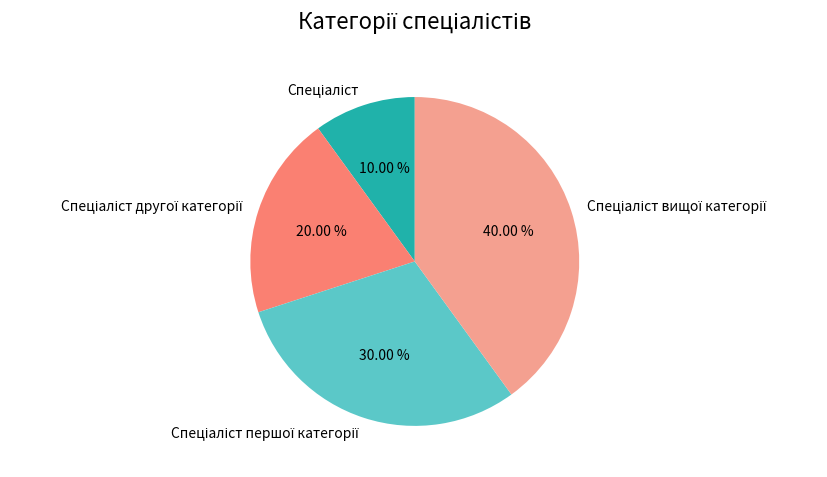

Is there any slice that represents more than half of the pie?

No